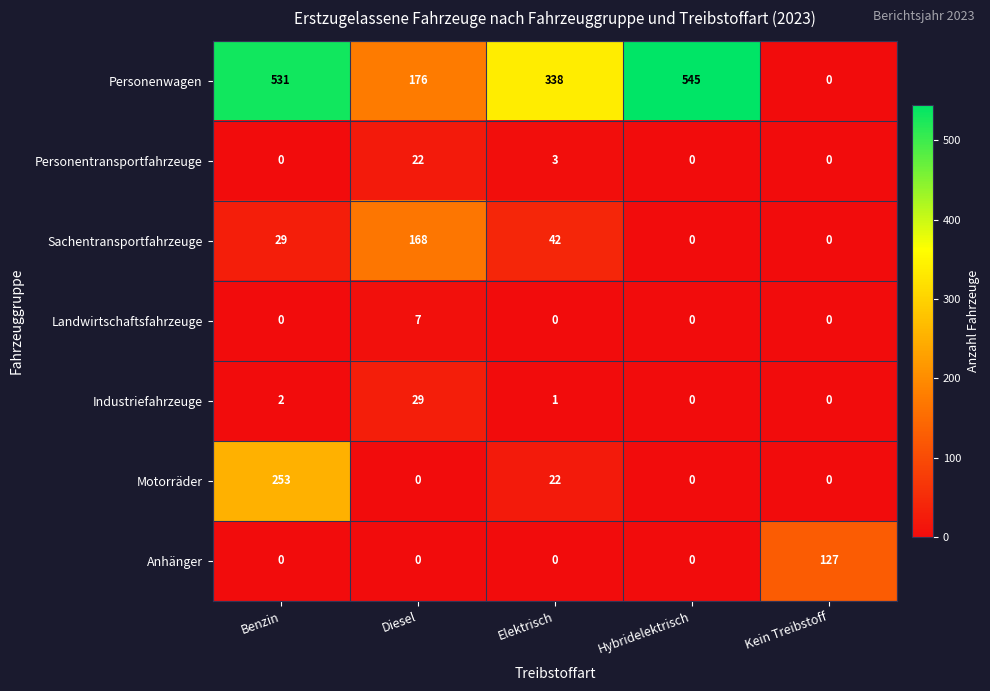

What is the maximum value shown in the chart?

545